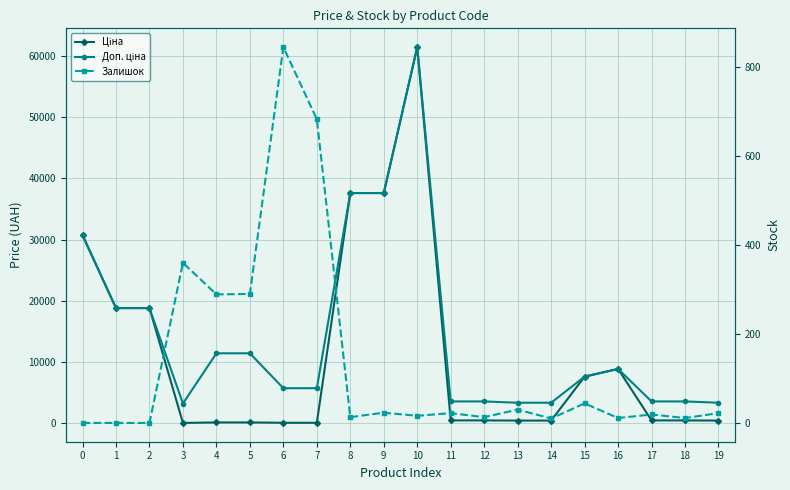

True or false: Ціна and Доп. ціна intersect in this chart.

False